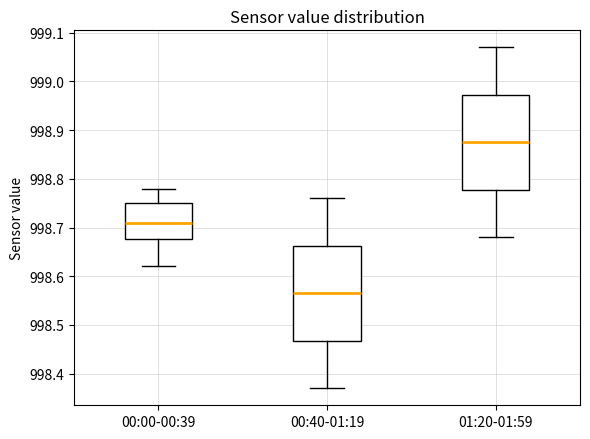

Which box's median line is the highest?

01:20-01:59